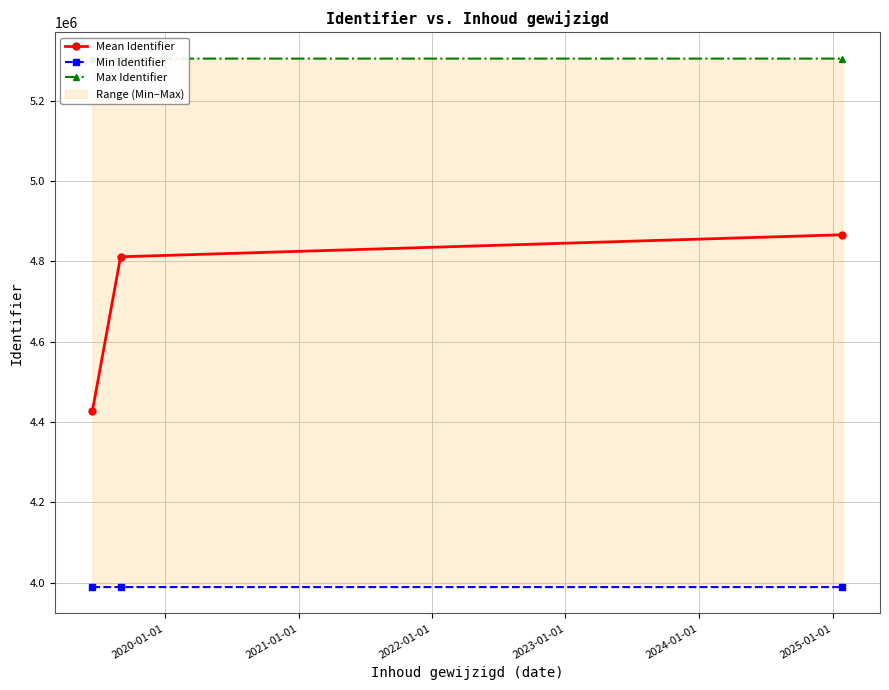

What is the sum of the Mean Identifier values at 2020-01-01 and 2021-01-01?

9677447.4